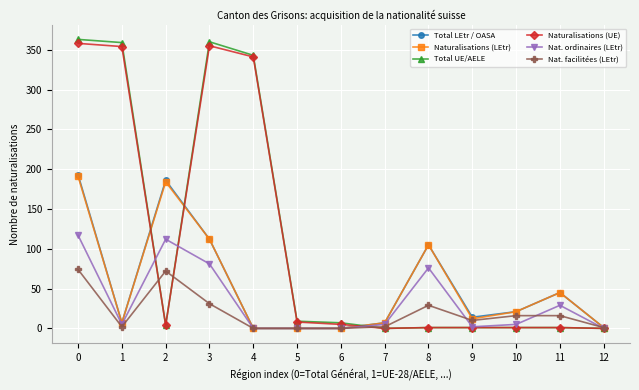

Is the value of Nat. facilitées (LEtr) at 8 greater than the value of Naturalisations (LEtr) at 2?

No